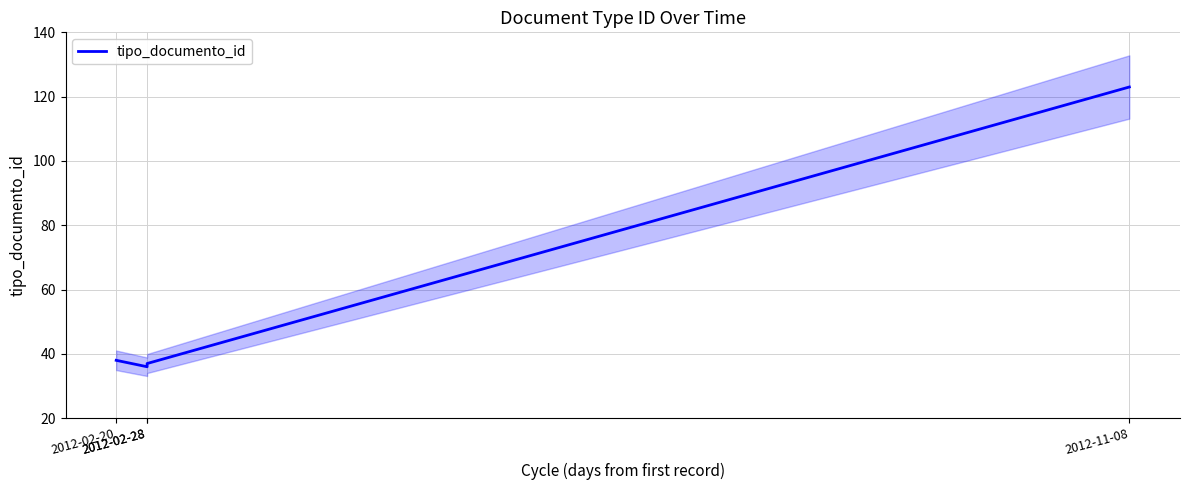

What is the label of the 2nd point from the right?

2012-02-28